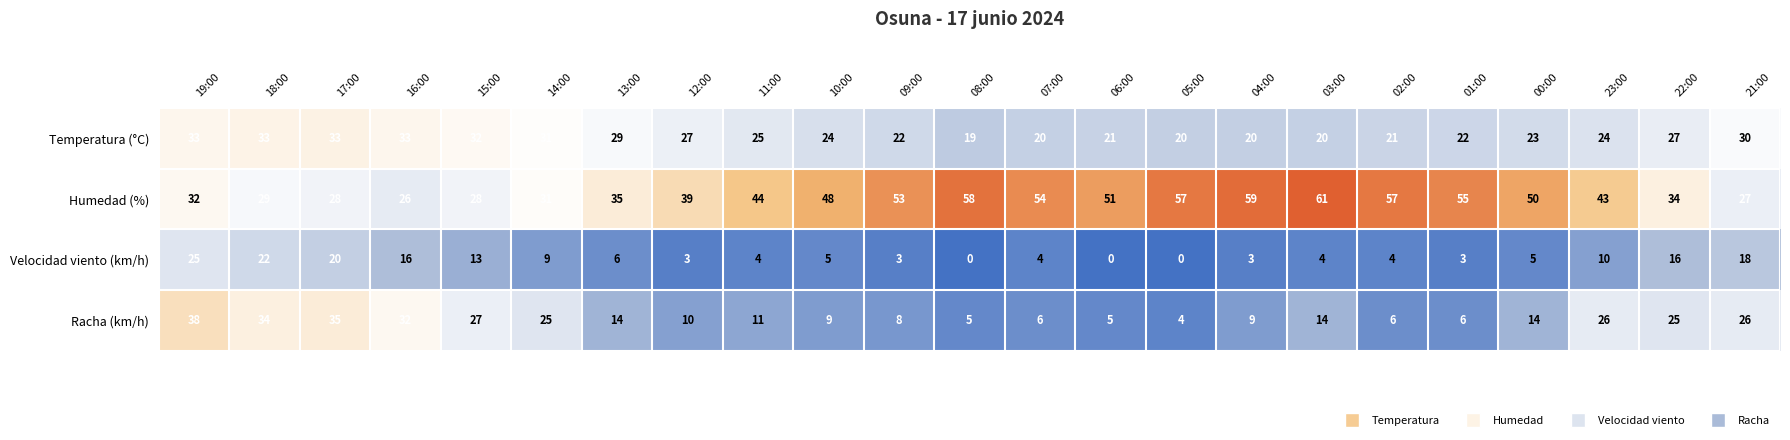

At how many categories does at least one series exceed 20?

23